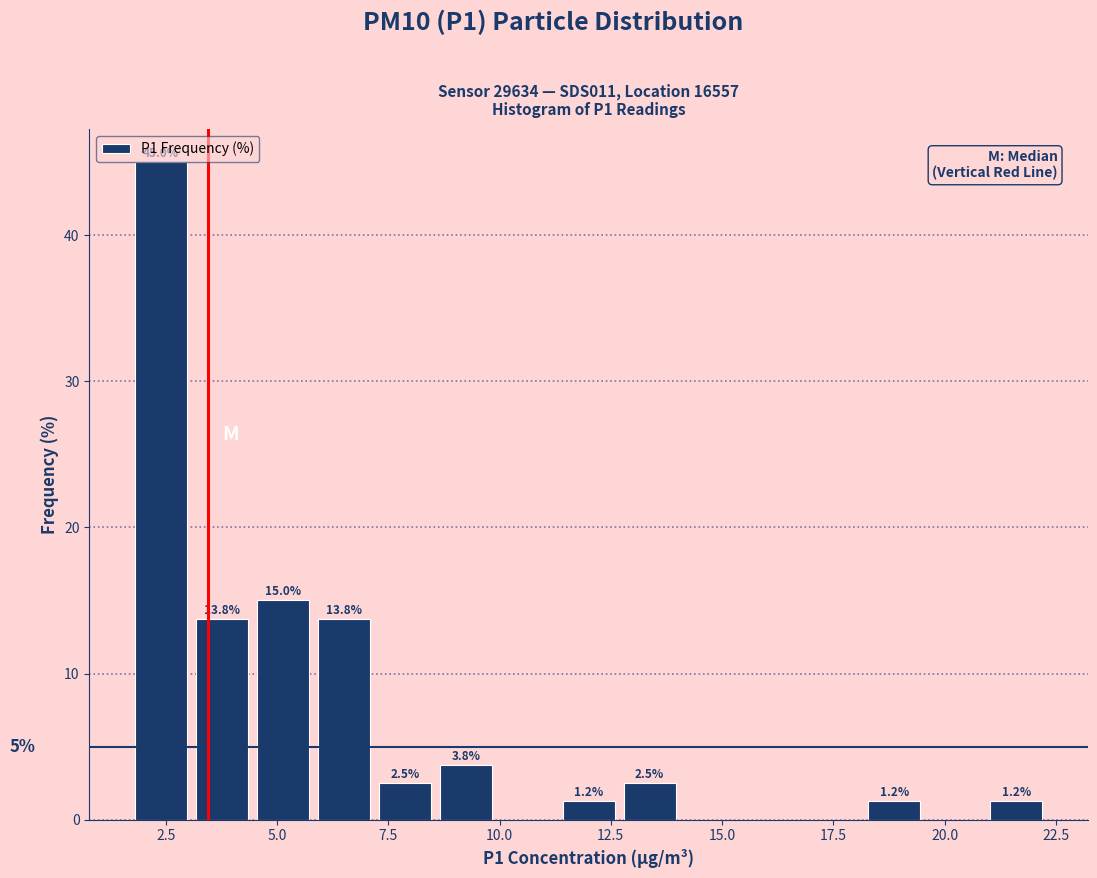

Around what value on the x-axis is the tallest bar? Give the approximate position of its centre, as read against the axis.

2.5